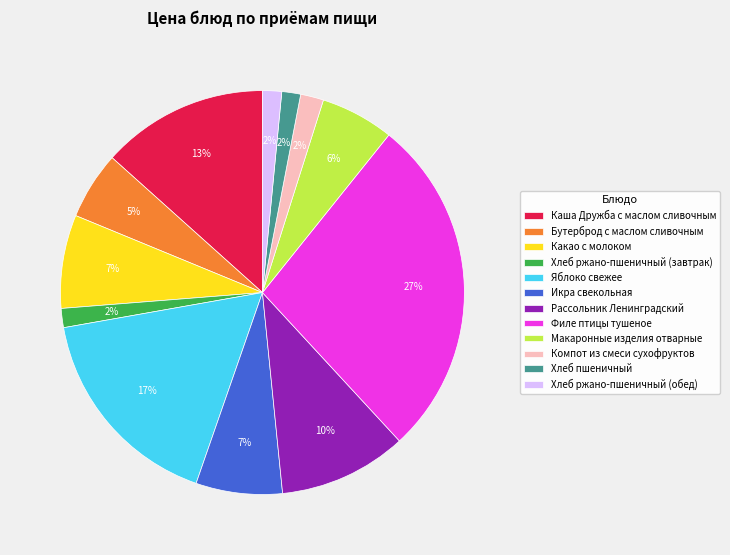

To the nearest percent, what is the combined percentage of Хлеб ржано-пшеничный (завтрак) and Филе птицы тушеное?

29%